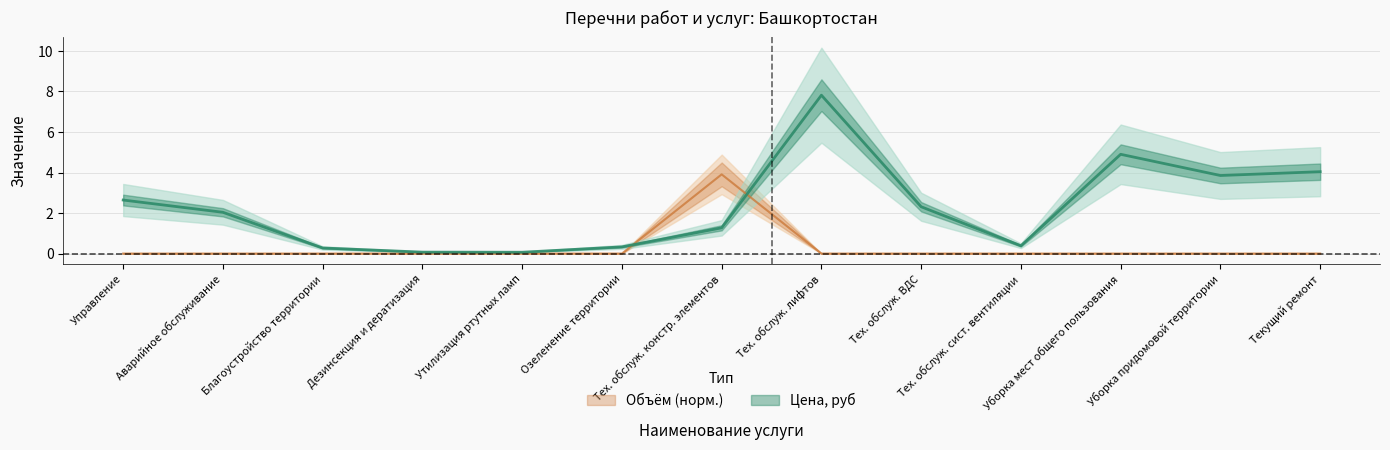

True or false: Объём (norm) has a value of 3.9 at Тех. обслуж. констр. элементов.

True